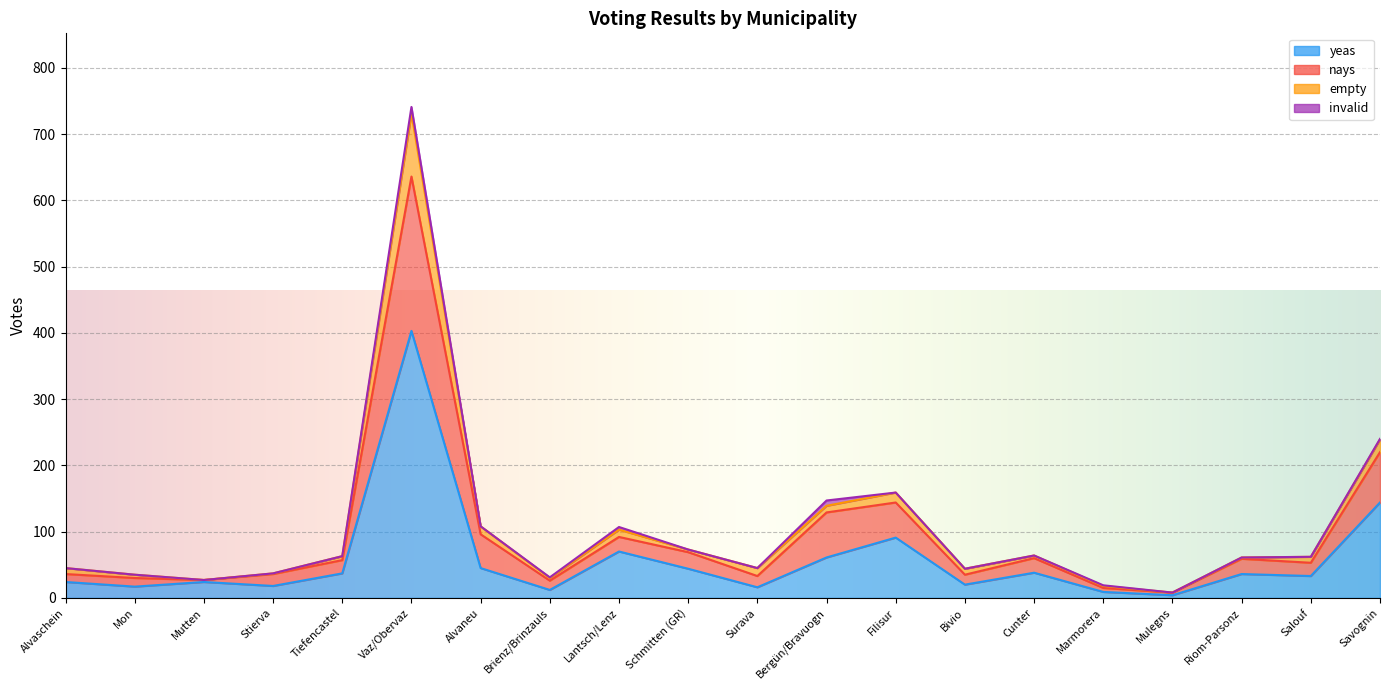

How many values in the yeas series exceed 36?

9